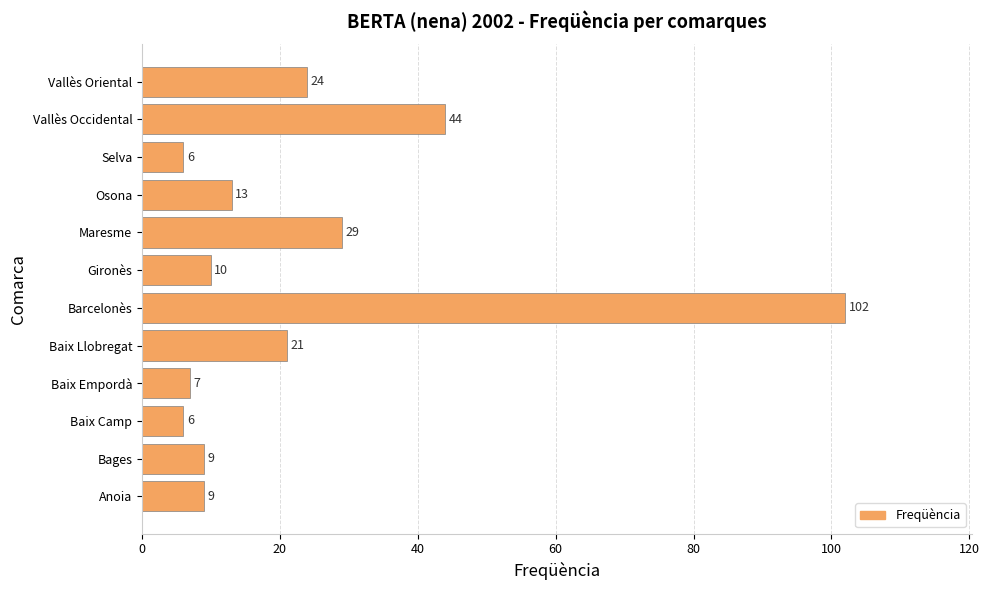

Reading bottom to top, transcribe all the data shown in this chart.

9	9	6	7	21	102	10	29	13	6	44	24